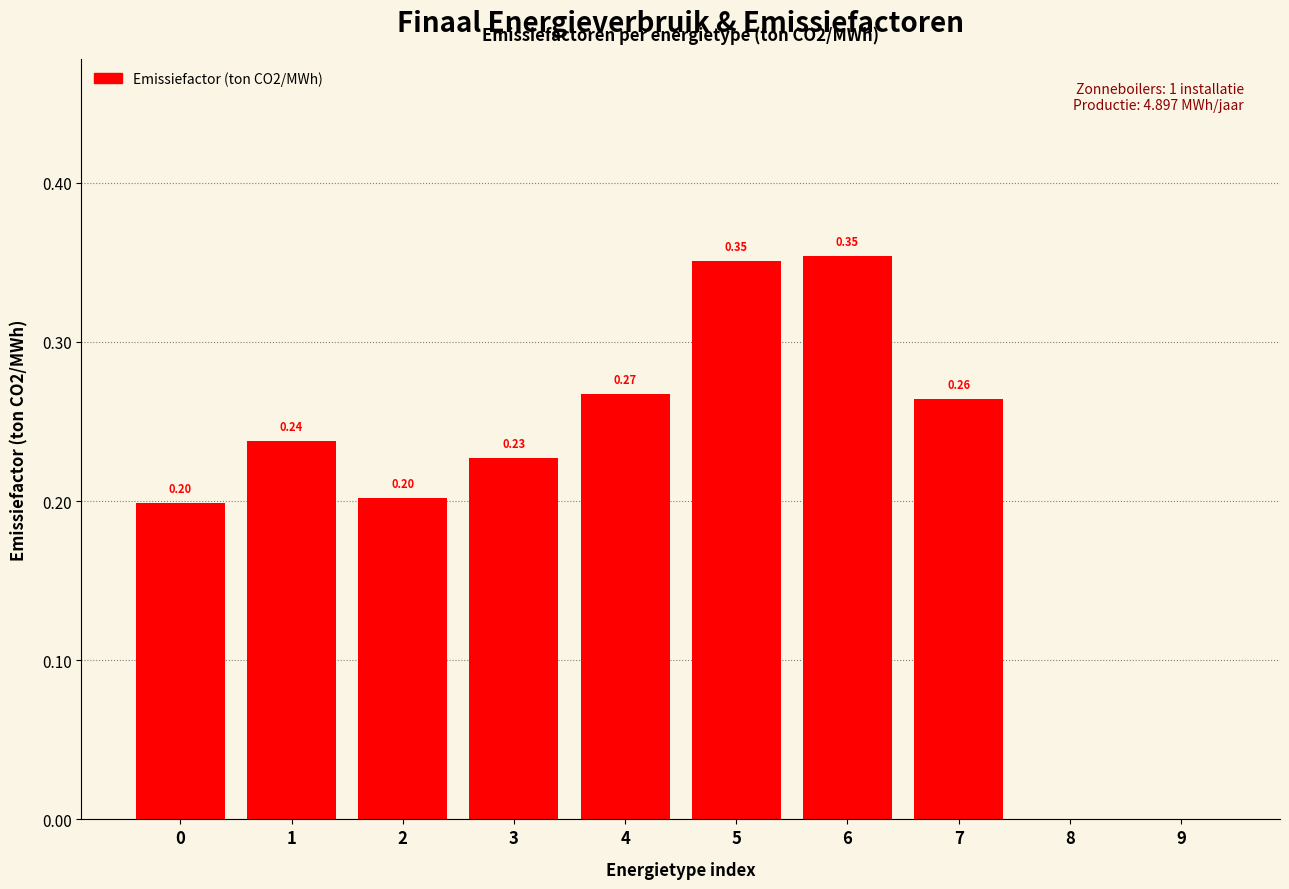

What is the sum of the values at 6 and 7?

0.6